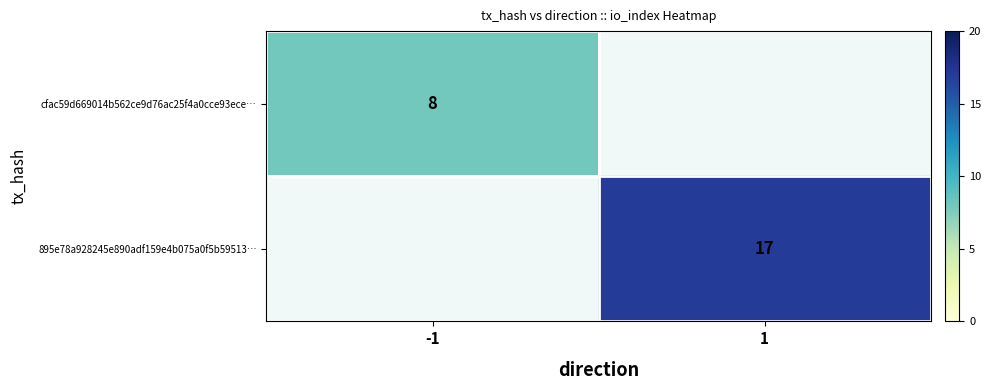

The cfac59d669014b562ce9d76ac25f4a0cce93ece… series shows 8 at -1. True or false?

True